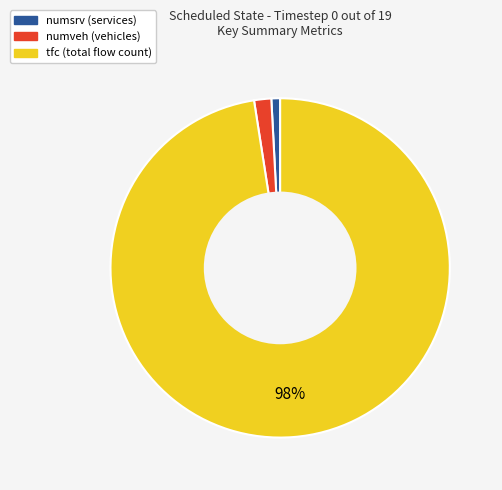

Count the number of slices in the pie.

3